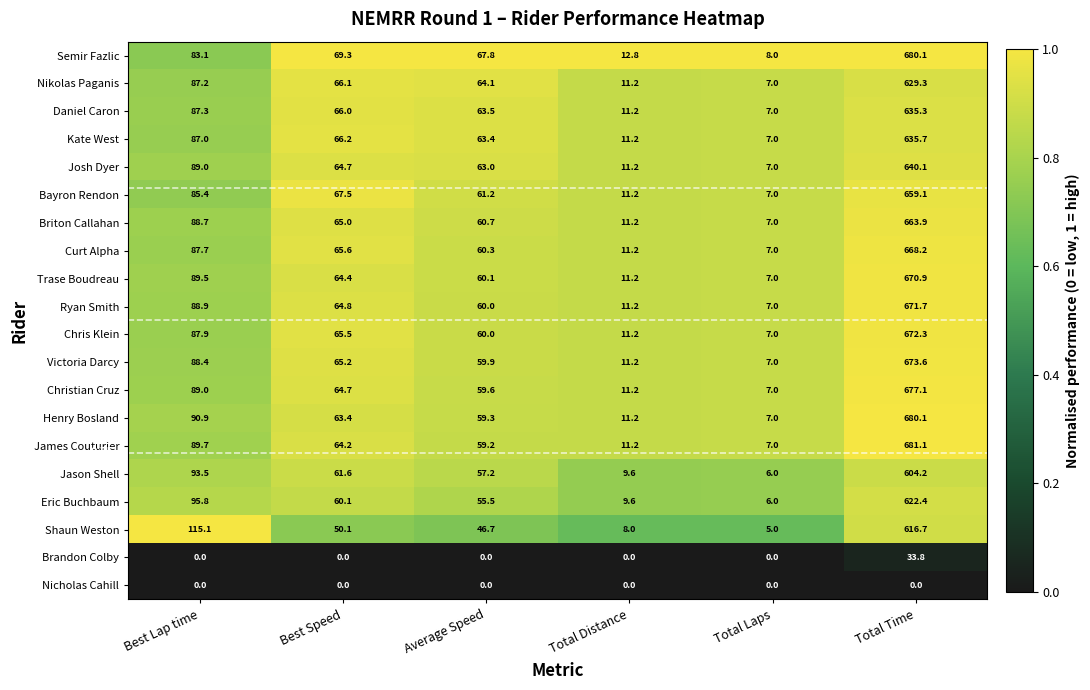

At which category is the sum across all series the highest?

Total Time